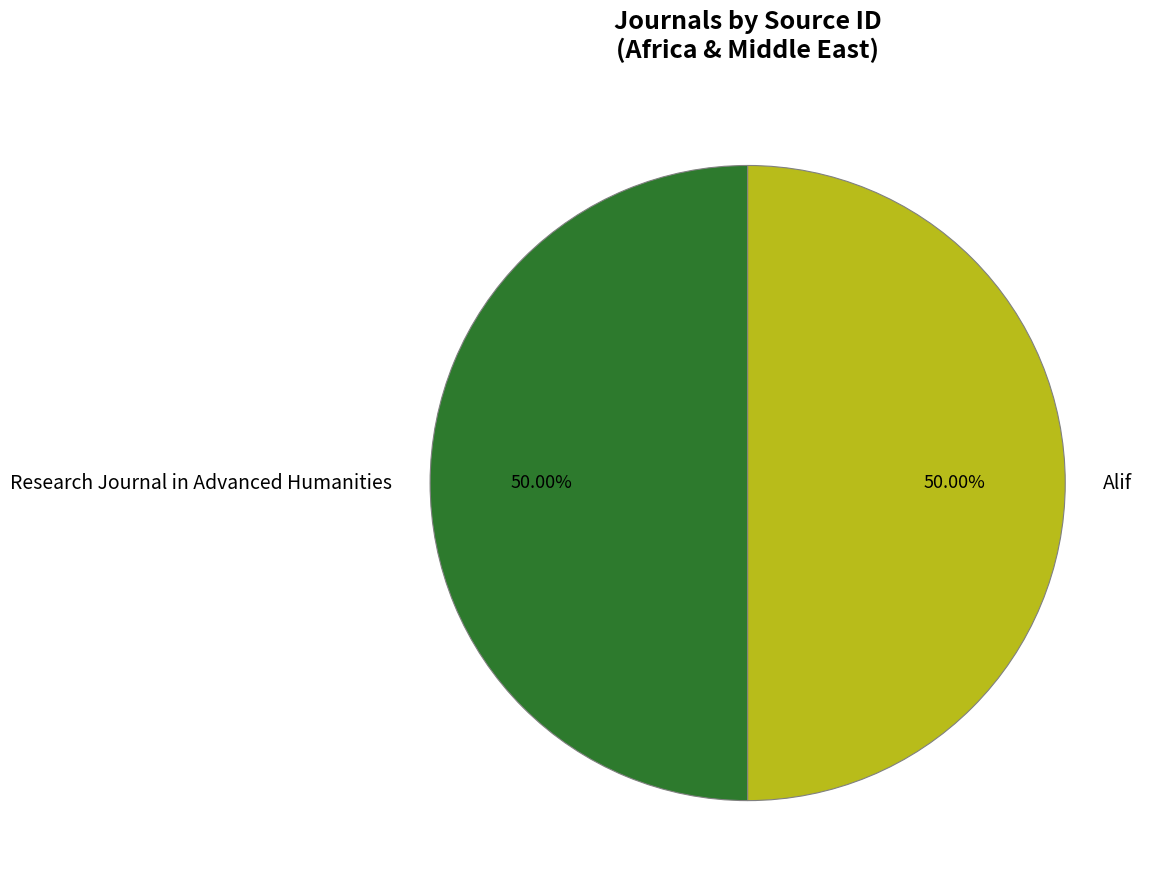

To the nearest percent, what is the average slice percentage?

50%